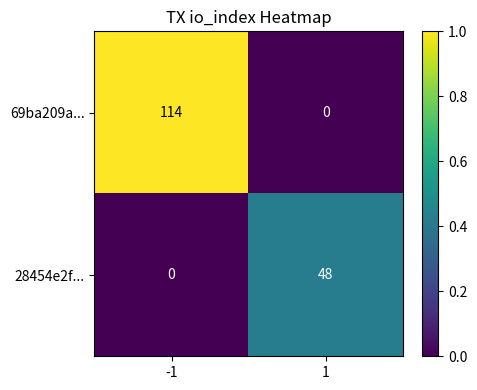

The 28454e2f... series shows 26 at 1. True or false?

False